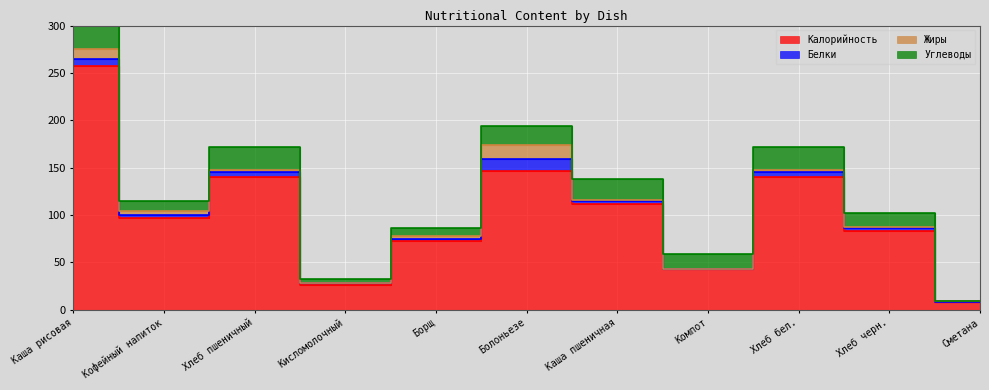

Which series has the widest spread of values?

Калорийность